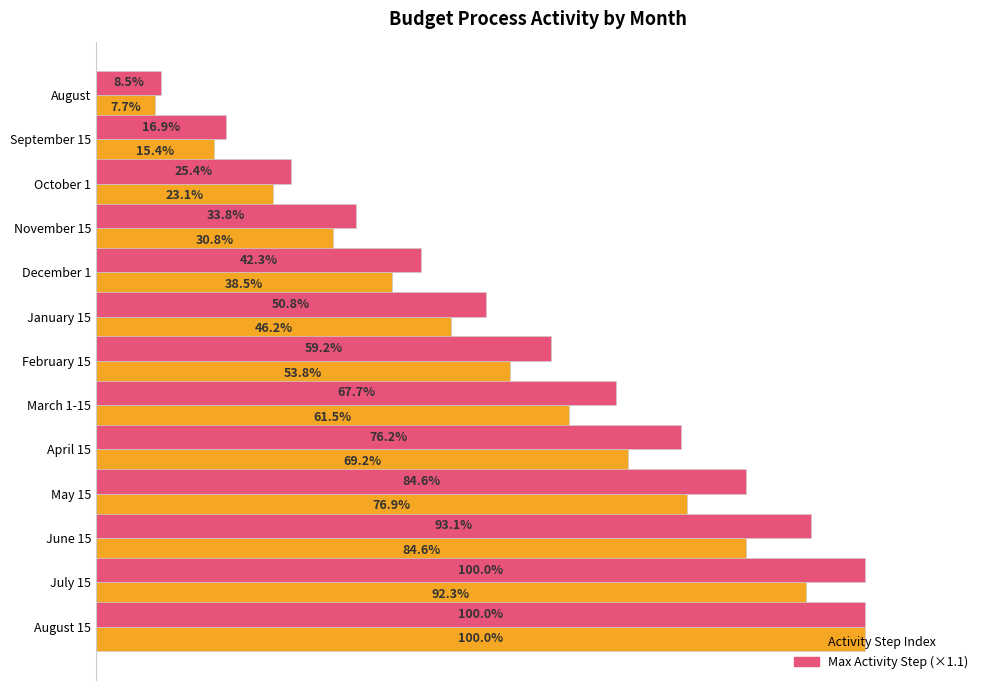

At which category is the sum across all series the highest?

August 15